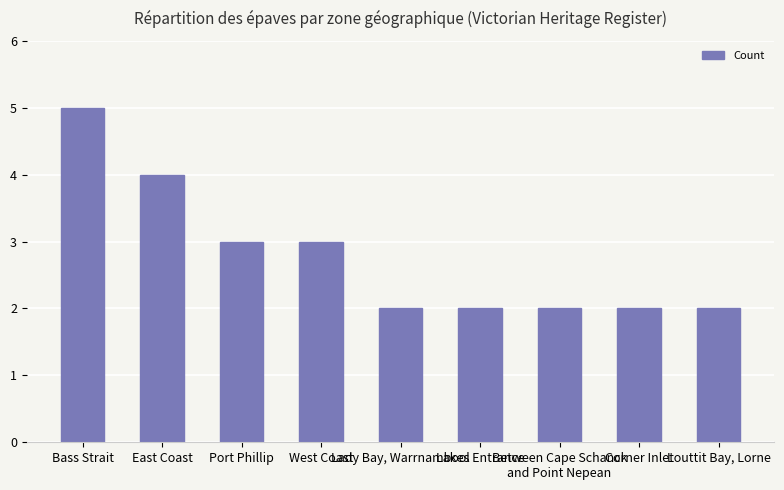

What is the average value?

3